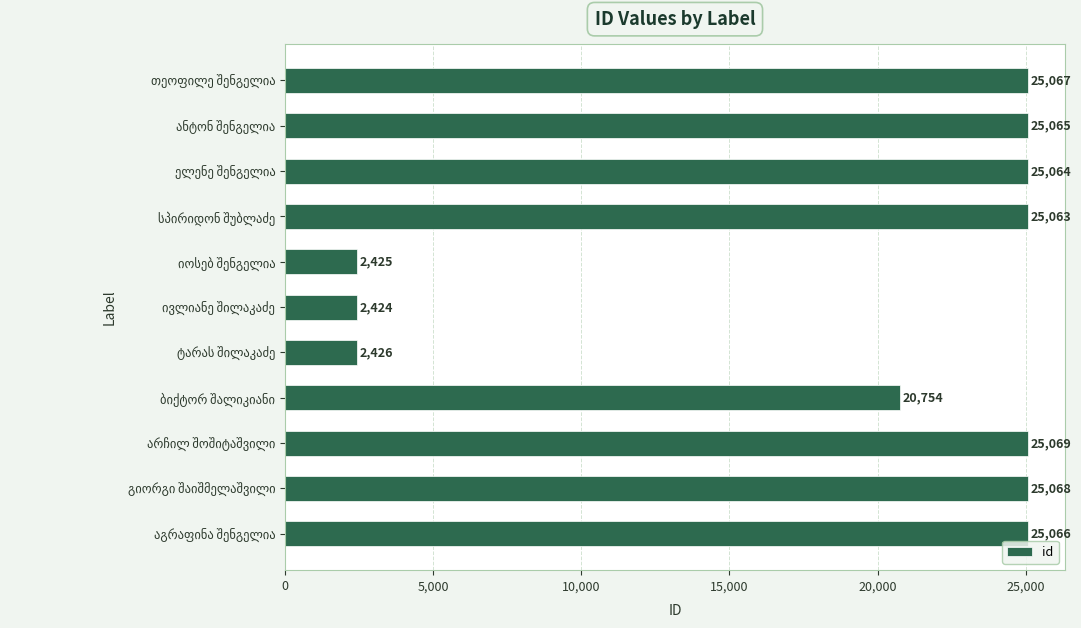

Does the chart contain stacked bars?

No